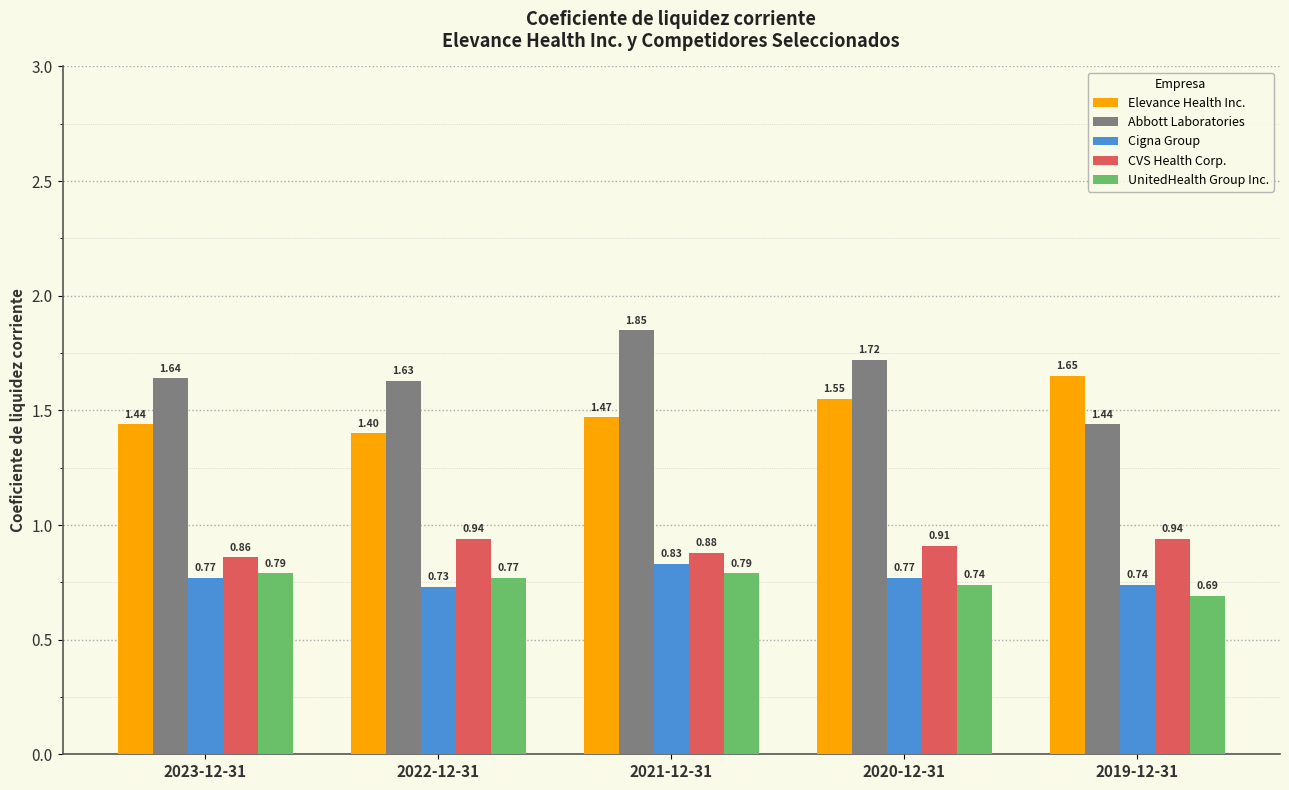

At how many categories does at least one series exceed 1?

5